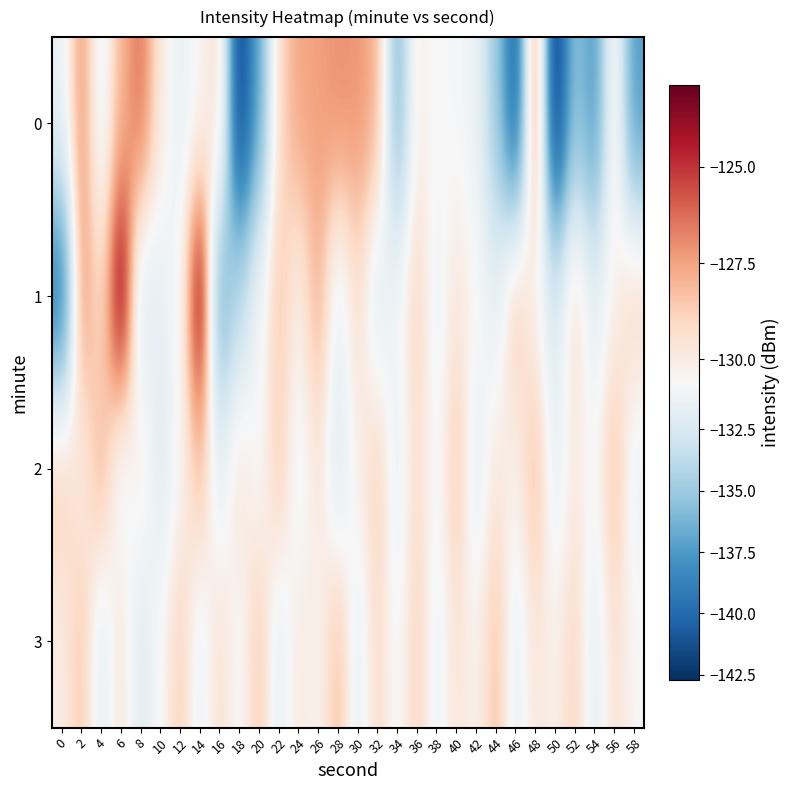

How many categories are shown in the chart?

30